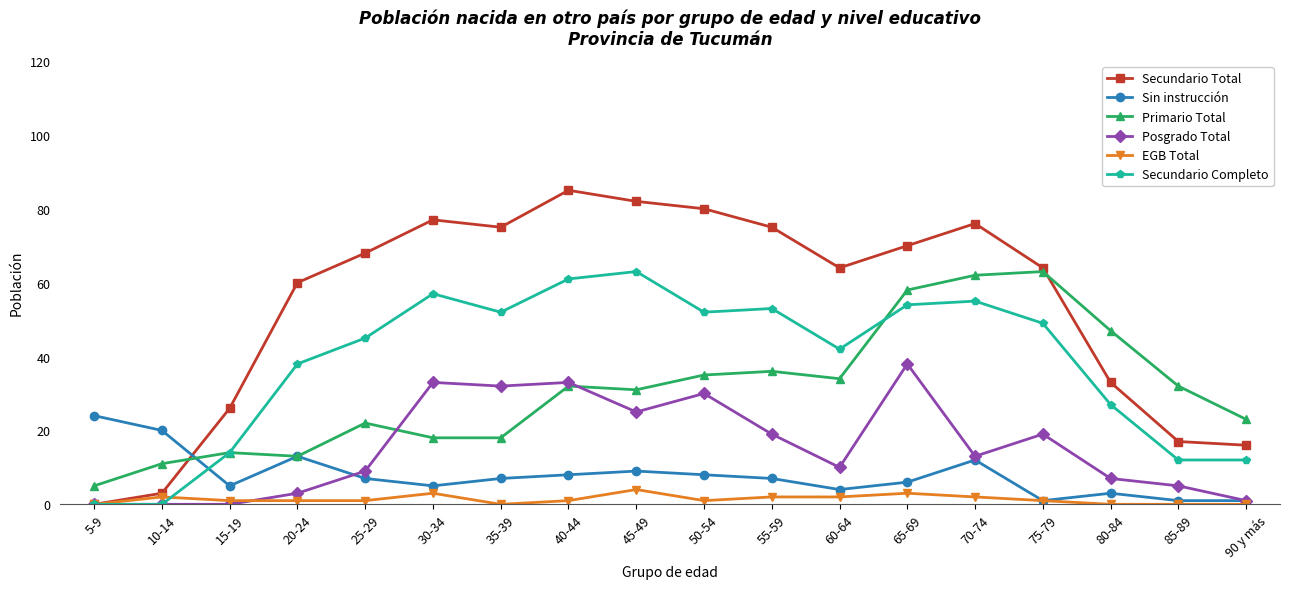

Reading left to right, transcribe all the data shown in this chart.

Secundario Total: 5-9=0	10-14=3	15-19=26	20-24=60	25-29=68	30-34=77	35-39=75	40-44=85	45-49=82	50-54=80	55-59=75	60-64=64	65-69=70	70-74=76	75-79=64	80-84=33	85-89=17	90 y más=16
Sin instrucción: 5-9=24	10-14=20	15-19=5	20-24=13	25-29=7	30-34=5	35-39=7	40-44=8	45-49=9	50-54=8	55-59=7	60-64=4	65-69=6	70-74=12	75-79=1	80-84=3	85-89=1	90 y más=1
Primario Total: 5-9=5	10-14=11	15-19=14	20-24=13	25-29=22	30-34=18	35-39=18	40-44=32	45-49=31	50-54=35	55-59=36	60-64=34	65-69=58	70-74=62	75-79=63	80-84=47	85-89=32	90 y más=23
Posgrado Total: 5-9=0	10-14=0	15-19=0	20-24=3	25-29=9	30-34=33	35-39=32	40-44=33	45-49=25	50-54=30	55-59=19	60-64=10	65-69=38	70-74=13	75-79=19	80-84=7	85-89=5	90 y más=1
EGB Total: 5-9=0	10-14=2	15-19=1	20-24=1	25-29=1	30-34=3	35-39=0	40-44=1	45-49=4	50-54=1	55-59=2	60-64=2	65-69=3	70-74=2	75-79=1	80-84=0	85-89=0	90 y más=0
Secundario Completo: 5-9=0	10-14=0	15-19=14	20-24=38	25-29=45	30-34=57	35-39=52	40-44=61	45-49=63	50-54=52	55-59=53	60-64=42	65-69=54	70-74=55	75-79=49	80-84=27	85-89=12	90 y más=12